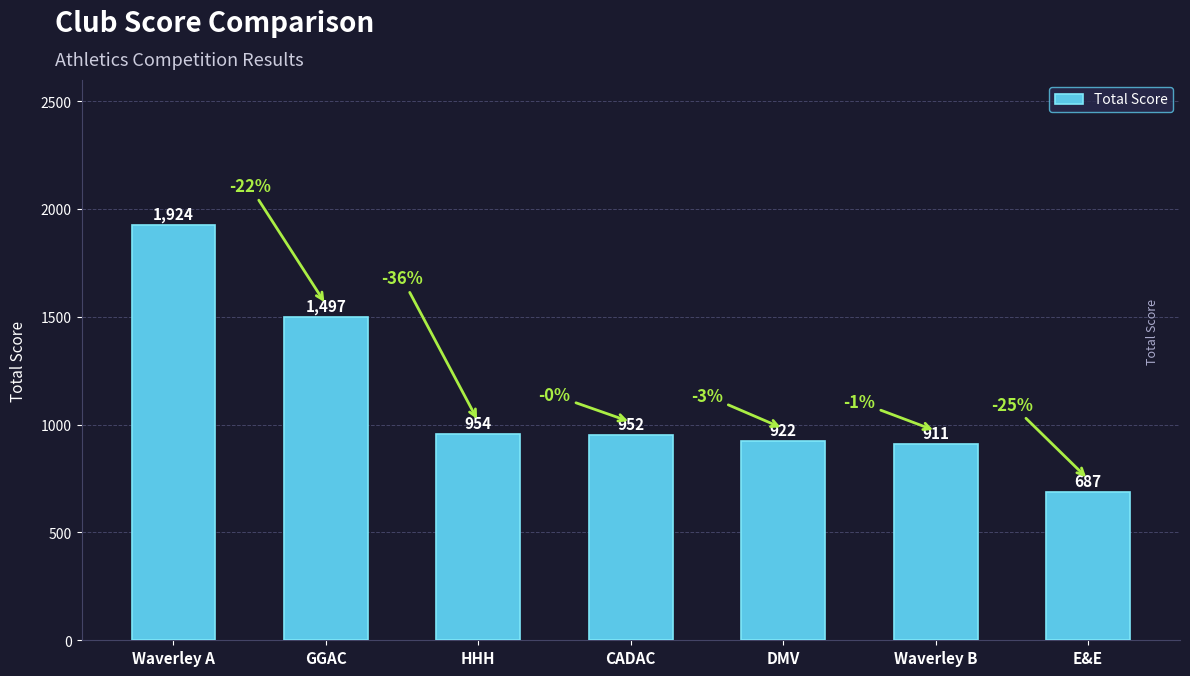

At which label does the data first exceed 952?

Waverley A